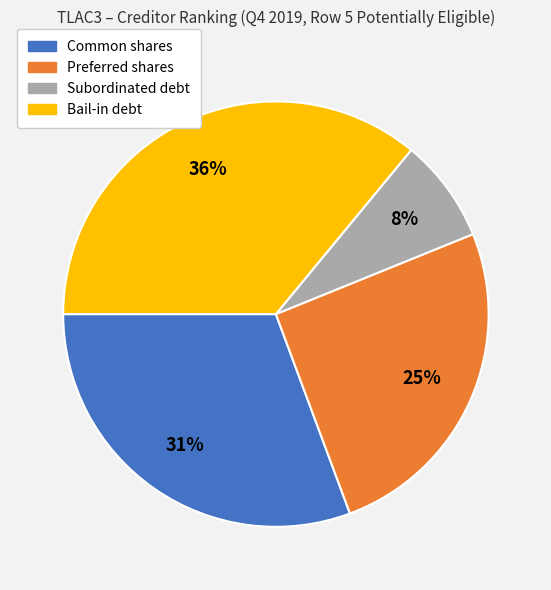

The Common shares slice represents 17% of the pie. True or false?

False